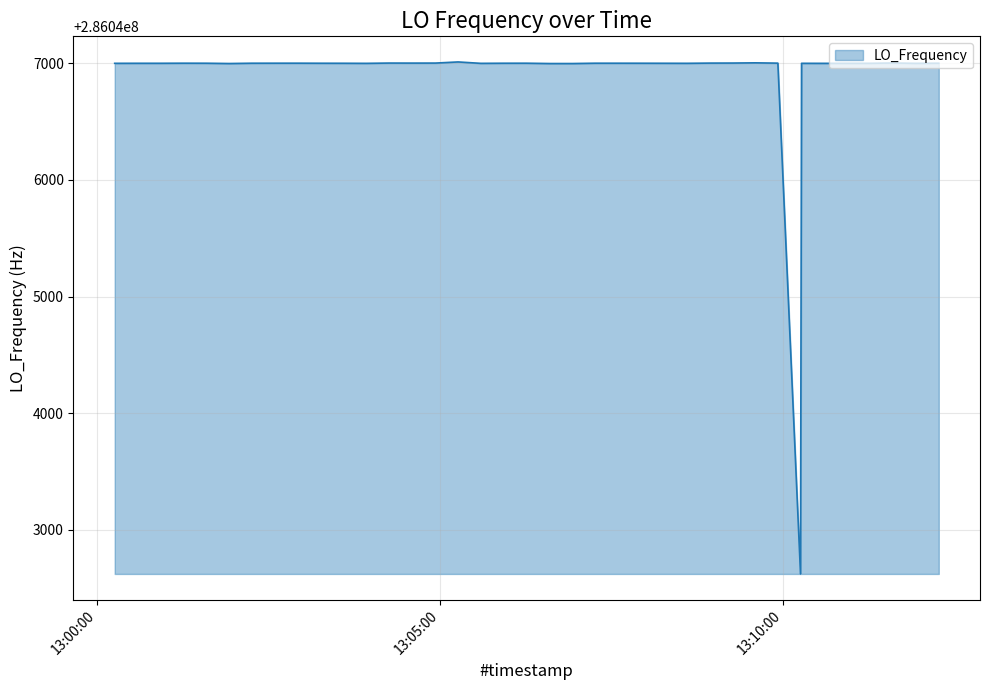

Does the chart have visible grid lines?

Yes